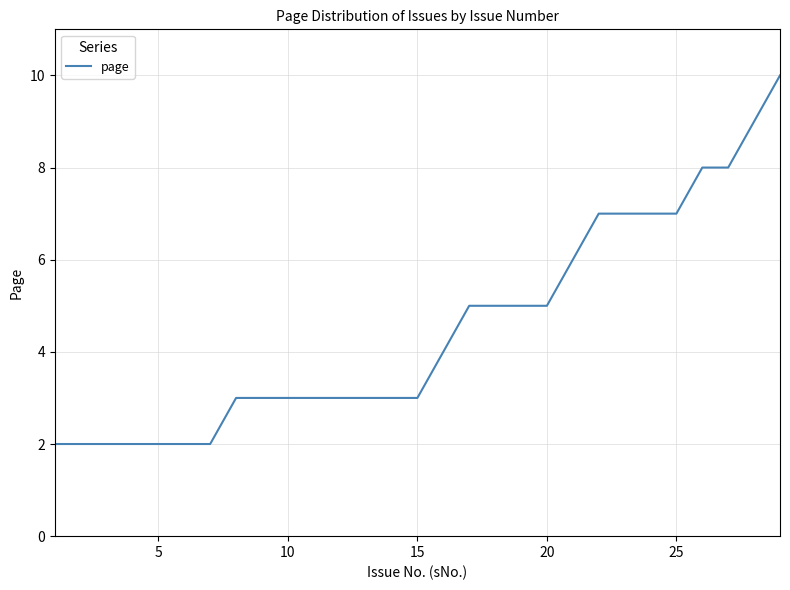

What is the maximum value shown in the chart?

10